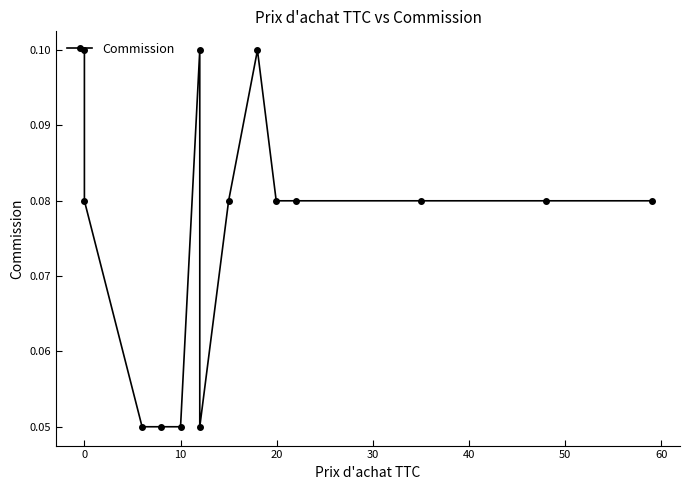

What is the maximum value shown in the chart?

0.1